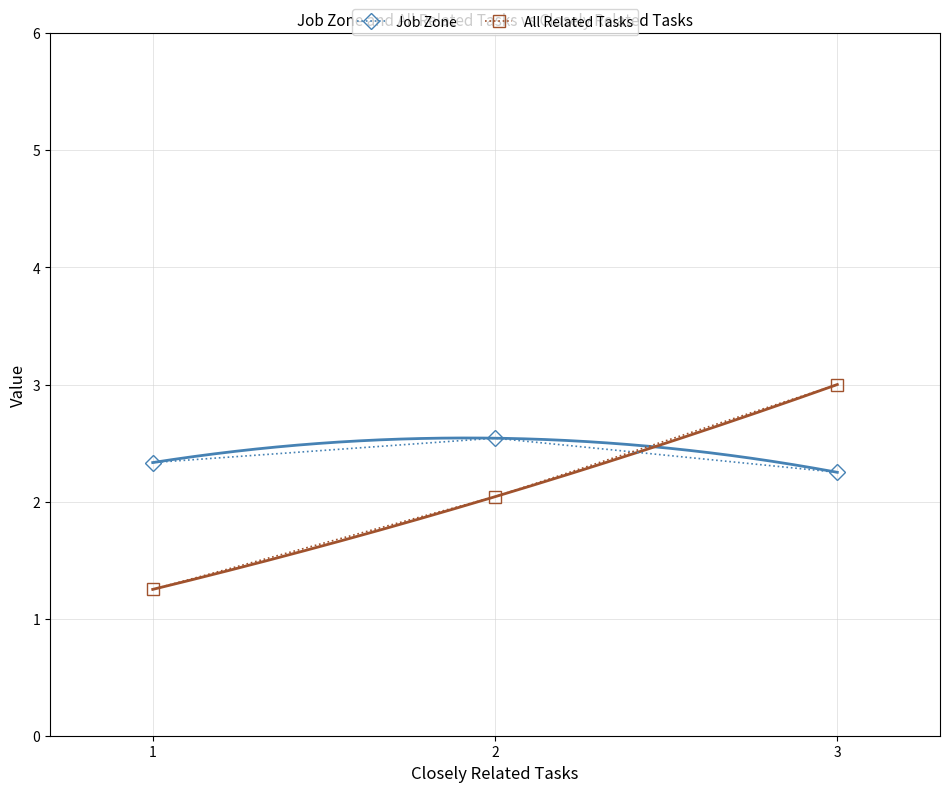

Reading right to left, extract all data points from this chart.

Job Zone: 3=2.2	2=2.5	1=2.3
All Related Tasks: 3=3.0	2=2.0	1=1.2